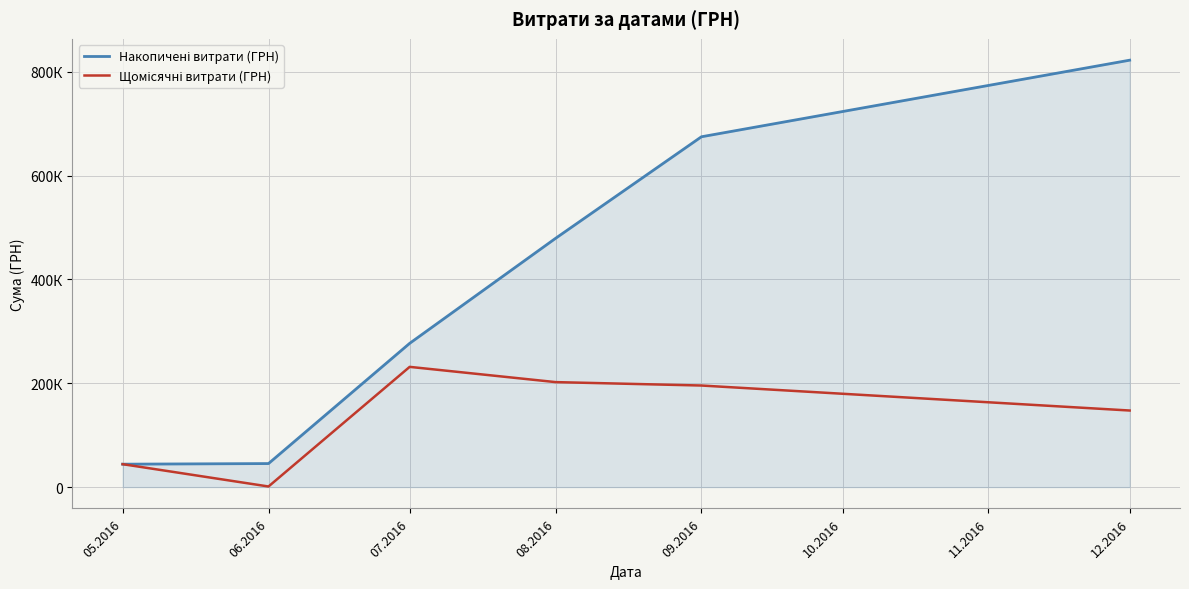

Does the chart display data point markers on the line(s)?

No